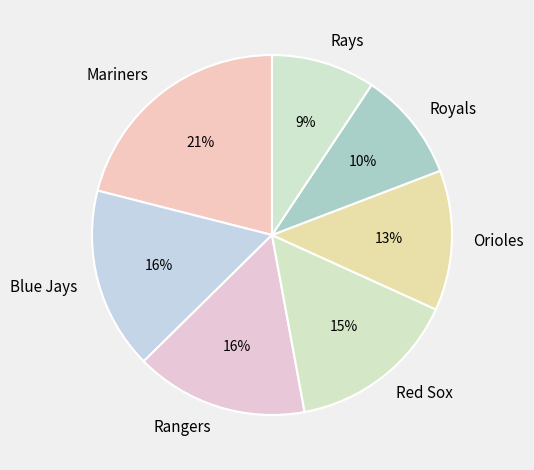

To the nearest percent, what percentage of the pie is Rays?

9%